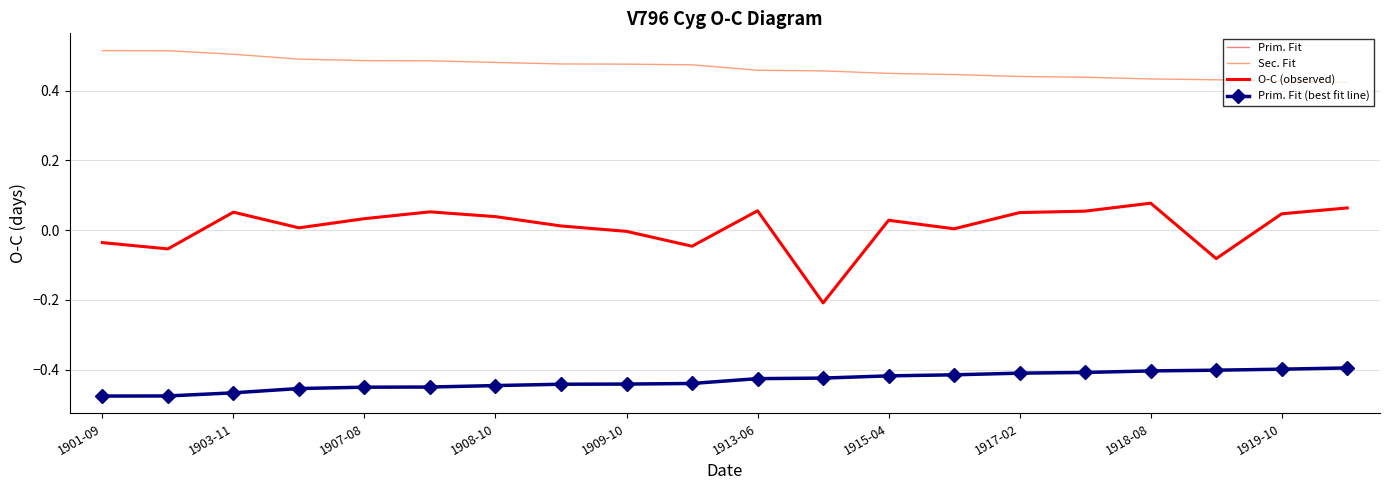

True or false: Prim. Fit (best fit line) and O-C (observed) intersect in this chart.

False